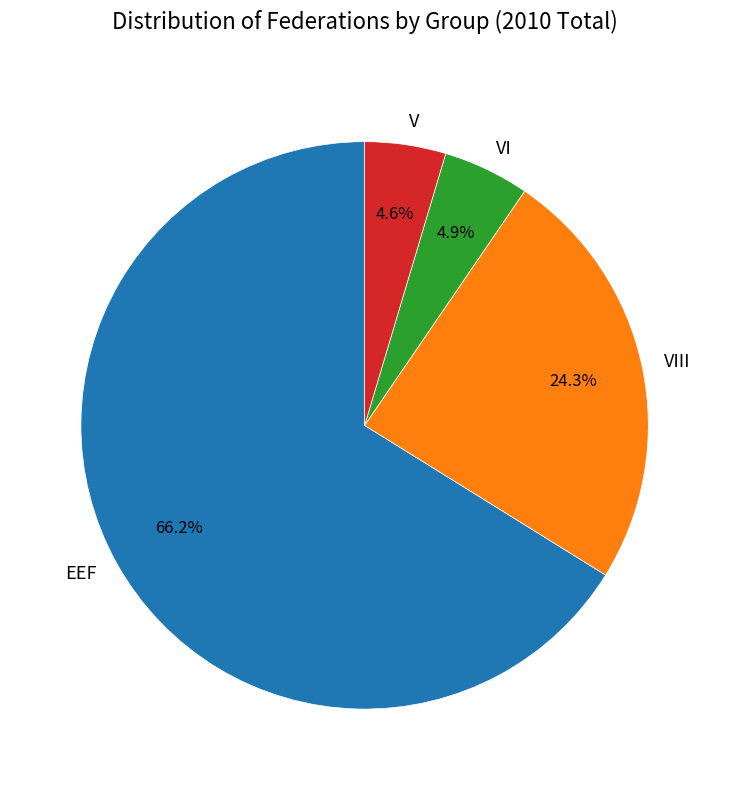

How many segments does this pie chart have?

4